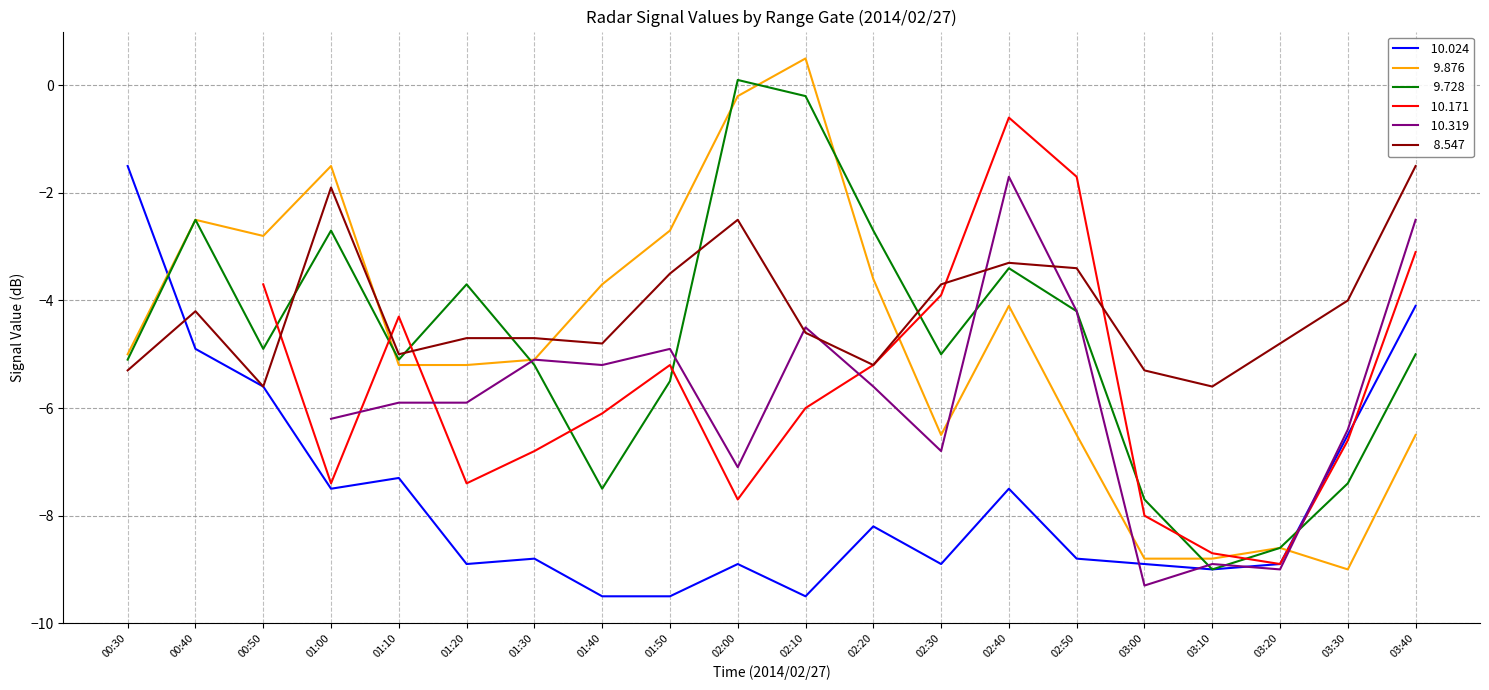

How many negative values does the   9.728 series have?

19